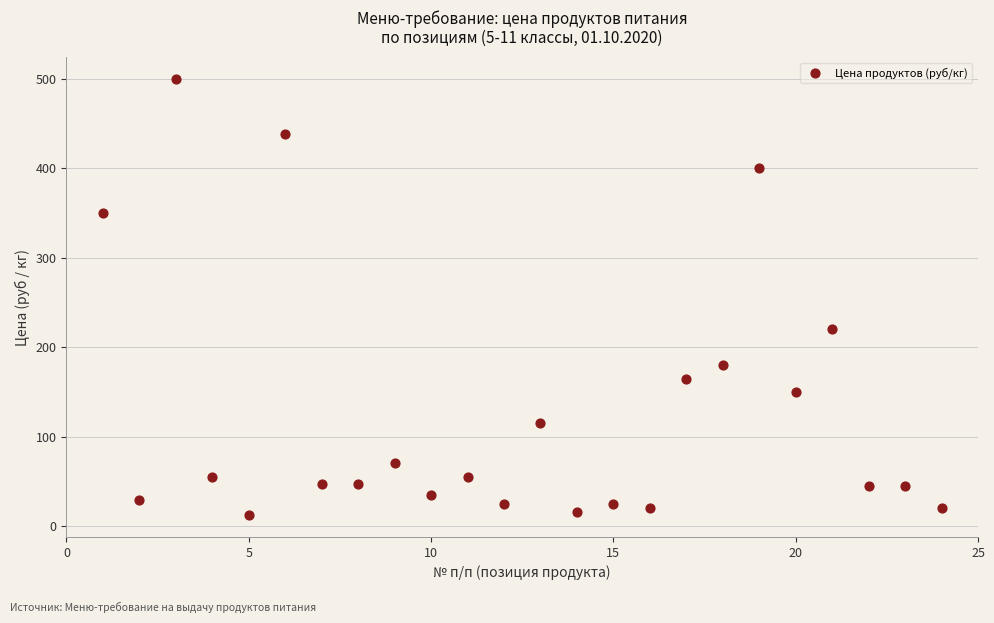

What Y value in the scatter plot is closest to 256?

220.0